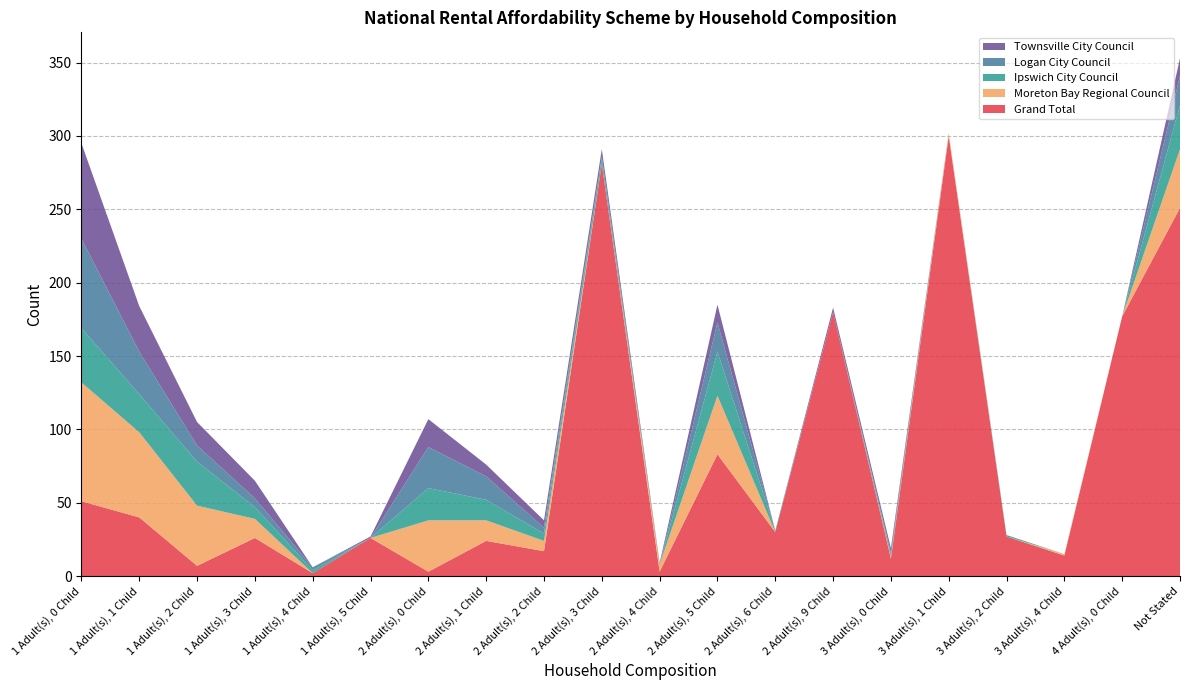

Reading left to right, transcribe all the data shown in this chart.

Grand Total: 1 Adult(s), 0 Child=51	1 Adult(s), 1 Child=40	1 Adult(s), 2 Child=7	1 Adult(s), 3 Child=26	1 Adult(s), 4 Child=2	1 Adult(s), 5 Child=26	2 Adult(s), 0 Child=3	2 Adult(s), 1 Child=24	2 Adult(s), 2 Child=17	2 Adult(s), 3 Child=281	2 Adult(s), 4 Child=3	2 Adult(s), 5 Child=83	2 Adult(s), 6 Child=30	2 Adult(s), 9 Child=180	3 Adult(s), 0 Child=12	3 Adult(s), 1 Child=300	3 Adult(s), 2 Child=27	3 Adult(s), 4 Child=14	4 Adult(s), 0 Child=177	Not Stated=251
Moreton Bay Regional Council: 1 Adult(s), 0 Child=81	1 Adult(s), 1 Child=58	1 Adult(s), 2 Child=41	1 Adult(s), 3 Child=13	1 Adult(s), 4 Child=0	1 Adult(s), 5 Child=0	2 Adult(s), 0 Child=35	2 Adult(s), 1 Child=14	2 Adult(s), 2 Child=7	2 Adult(s), 3 Child=0	2 Adult(s), 4 Child=5	2 Adult(s), 5 Child=40	2 Adult(s), 6 Child=0	2 Adult(s), 9 Child=0	3 Adult(s), 0 Child=1	3 Adult(s), 1 Child=2	3 Adult(s), 2 Child=0	3 Adult(s), 4 Child=1	4 Adult(s), 0 Child=0	Not Stated=40
Ipswich City Council: 1 Adult(s), 0 Child=37	1 Adult(s), 1 Child=26	1 Adult(s), 2 Child=30	1 Adult(s), 3 Child=8	1 Adult(s), 4 Child=2	1 Adult(s), 5 Child=0	2 Adult(s), 0 Child=22	2 Adult(s), 1 Child=14	2 Adult(s), 2 Child=5	2 Adult(s), 3 Child=4	2 Adult(s), 4 Child=0	2 Adult(s), 5 Child=30	2 Adult(s), 6 Child=1	2 Adult(s), 9 Child=0	3 Adult(s), 0 Child=2	3 Adult(s), 1 Child=0	3 Adult(s), 2 Child=1	3 Adult(s), 4 Child=0	4 Adult(s), 0 Child=0	Not Stated=30
Logan City Council: 1 Adult(s), 0 Child=61	1 Adult(s), 1 Child=29	1 Adult(s), 2 Child=11	1 Adult(s), 3 Child=6	1 Adult(s), 4 Child=2	1 Adult(s), 5 Child=0	2 Adult(s), 0 Child=28	2 Adult(s), 1 Child=16	2 Adult(s), 2 Child=4	2 Adult(s), 3 Child=1	2 Adult(s), 4 Child=0	2 Adult(s), 5 Child=20	2 Adult(s), 6 Child=0	2 Adult(s), 9 Child=0	3 Adult(s), 0 Child=1	3 Adult(s), 1 Child=0	3 Adult(s), 2 Child=0	3 Adult(s), 4 Child=0	4 Adult(s), 0 Child=0	Not Stated=20
Townsville City Council: 1 Adult(s), 0 Child=65	1 Adult(s), 1 Child=31	1 Adult(s), 2 Child=16	1 Adult(s), 3 Child=12	1 Adult(s), 4 Child=0	1 Adult(s), 5 Child=1	2 Adult(s), 0 Child=19	2 Adult(s), 1 Child=8	2 Adult(s), 2 Child=5	2 Adult(s), 3 Child=5	2 Adult(s), 4 Child=1	2 Adult(s), 5 Child=12	2 Adult(s), 6 Child=0	2 Adult(s), 9 Child=3	3 Adult(s), 0 Child=3	3 Adult(s), 1 Child=0	3 Adult(s), 2 Child=0	3 Adult(s), 4 Child=0	4 Adult(s), 0 Child=0	Not Stated=12